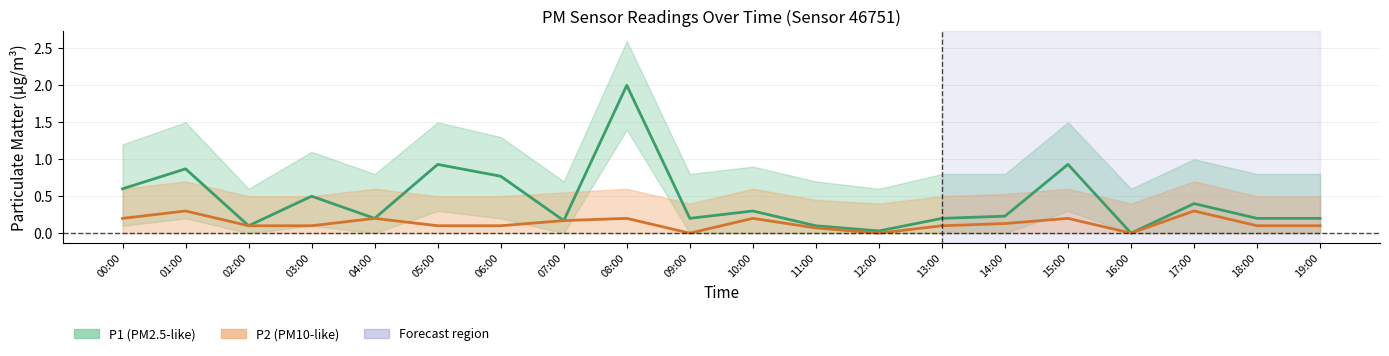

Reading right to left, extract all data points from this chart.

P1: 19:00=0.2	18:00=0.2	17:00=0.4	16:00=0.0	15:00=0.9	14:00=0.2	13:00=0.2	12:00=0.0	11:00=0.1	10:00=0.3	09:00=0.2	08:00=2.0	07:00=0.2	06:00=0.8	05:00=0.9	04:00=0.2	03:00=0.5	02:00=0.1	01:00=0.9	00:00=0.6
P1_upper: 19:00=0.8	18:00=0.8	17:00=1.0	16:00=0.6	15:00=1.5	14:00=0.8	13:00=0.8	12:00=0.6	11:00=0.7	10:00=0.9	09:00=0.8	08:00=2.6	07:00=0.7	06:00=1.3	05:00=1.5	04:00=0.8	03:00=1.1	02:00=0.6	01:00=1.5	00:00=1.2
P1_lower: 19:00=0.0	18:00=0.0	17:00=0.0	16:00=0.0	15:00=0.3	14:00=0.0	13:00=0.0	12:00=0.0	11:00=0.0	10:00=0.0	09:00=0.0	08:00=1.4	07:00=0.0	06:00=0.2	05:00=0.3	04:00=0.0	03:00=0.1	02:00=0.0	01:00=0.2	00:00=0.1
P2: 19:00=0.1	18:00=0.1	17:00=0.3	16:00=0.0	15:00=0.2	14:00=0.1	13:00=0.1	12:00=0.0	11:00=0.1	10:00=0.2	09:00=0.0	08:00=0.2	07:00=0.2	06:00=0.1	05:00=0.1	04:00=0.2	03:00=0.1	02:00=0.1	01:00=0.3	00:00=0.2
P2_upper: 19:00=0.5	18:00=0.5	17:00=0.7	16:00=0.4	15:00=0.6	14:00=0.5	13:00=0.5	12:00=0.4	11:00=0.5	10:00=0.6	09:00=0.4	08:00=0.6	07:00=0.6	06:00=0.5	05:00=0.5	04:00=0.6	03:00=0.5	02:00=0.5	01:00=0.7	00:00=0.6
P2_lower: 19:00=0.0	18:00=0.0	17:00=0.0	16:00=0.0	15:00=0.0	14:00=0.0	13:00=0.0	12:00=0.0	11:00=0.0	10:00=0.0	09:00=0.0	08:00=0.0	07:00=0.0	06:00=0.0	05:00=0.0	04:00=0.0	03:00=0.0	02:00=0.0	01:00=0.0	00:00=0.0